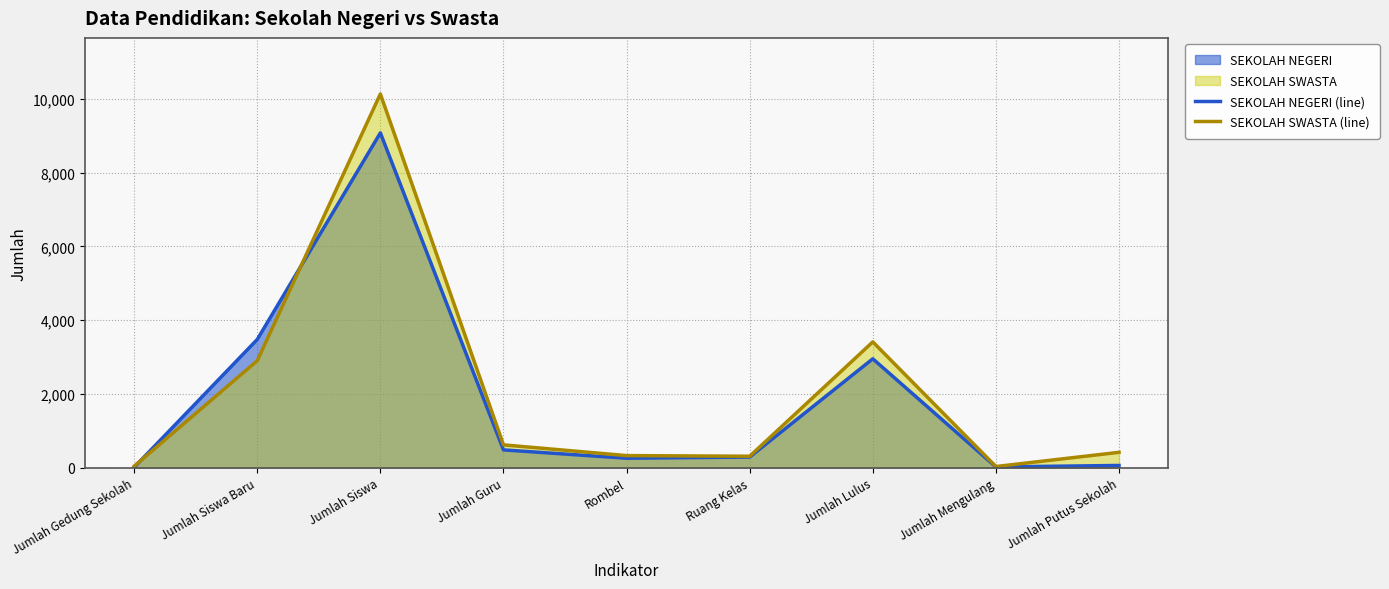

Where does the SEKOLAH NEGERI (line) series first go above 289?

Jumlah Siswa Baru